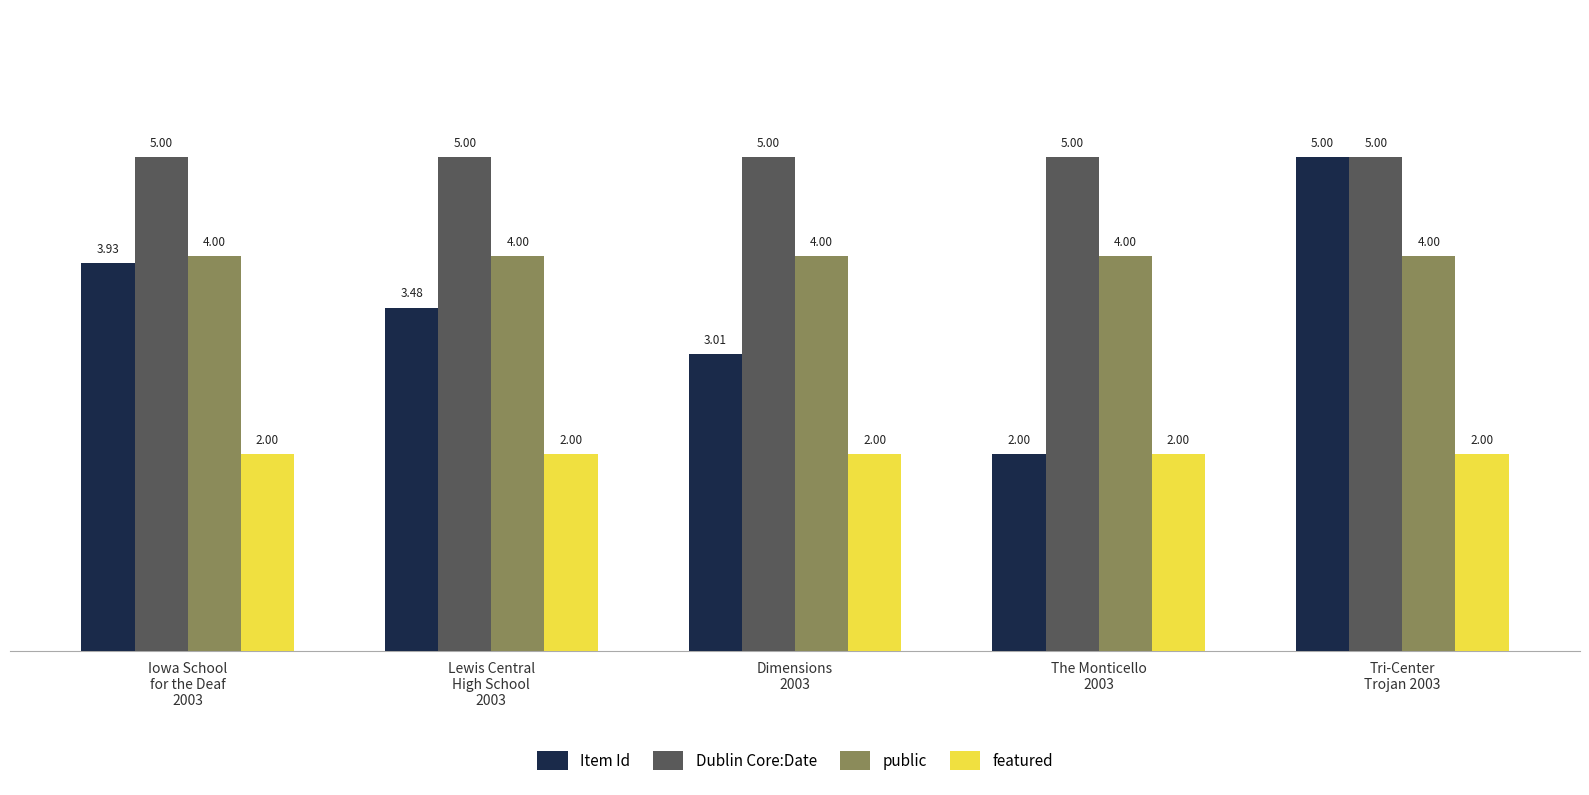

Which category has the highest value in the Item Id series?

Tri-Center
Trojan 2003